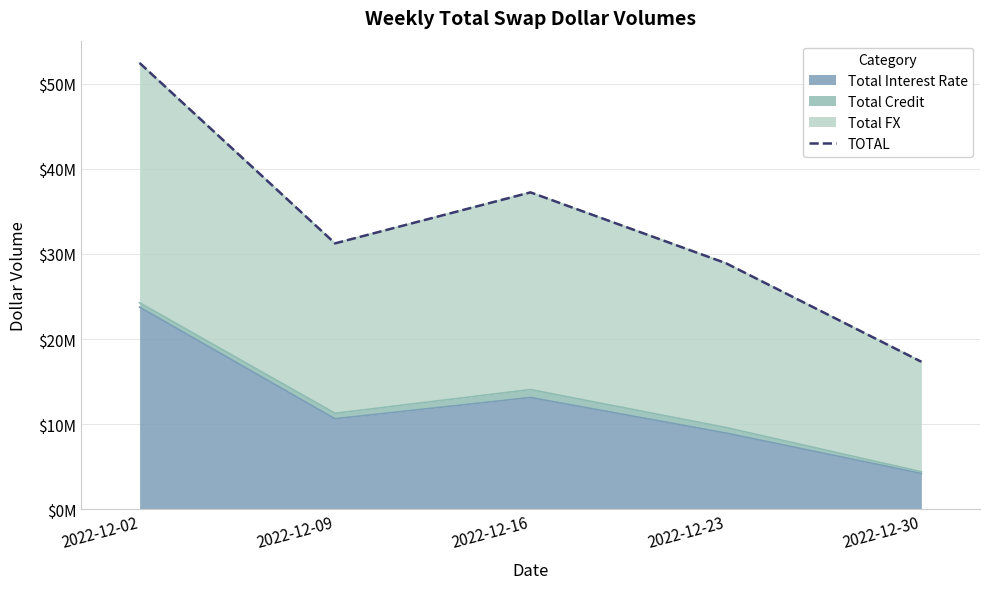

How many interior local valleys (lower than both neighbors) does the data have?

1